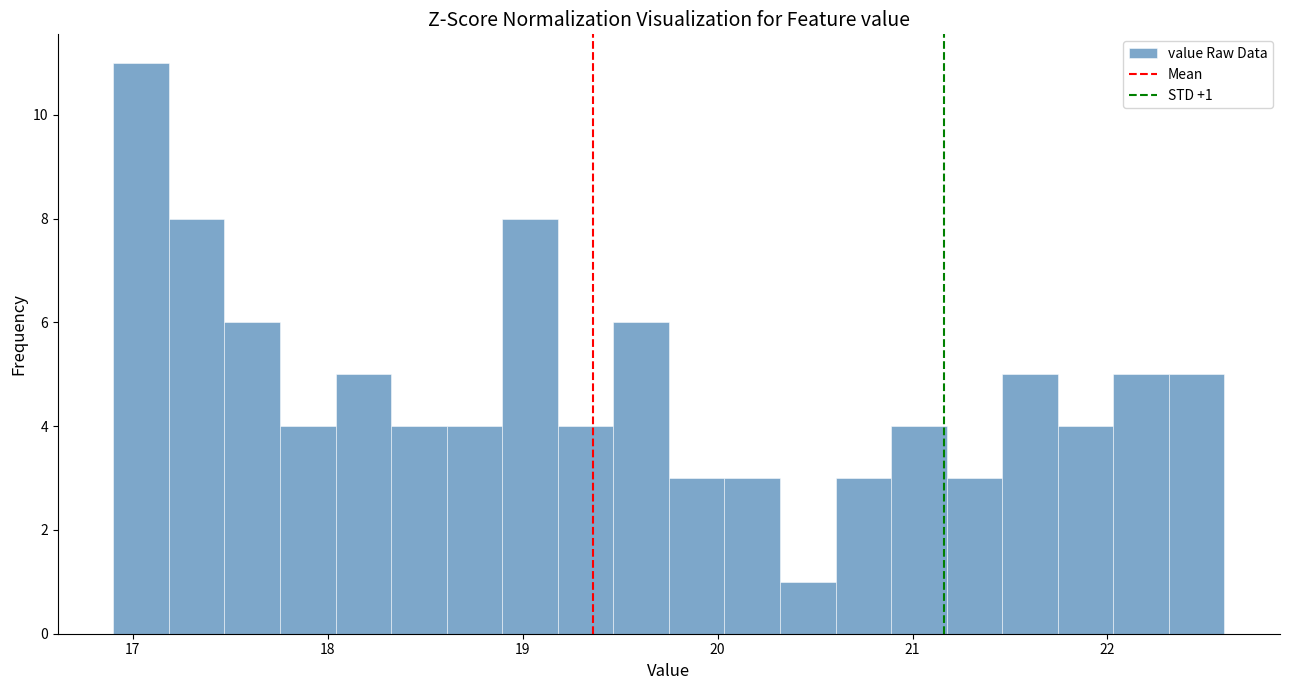

Around what value on the x-axis is the tallest bar? Give the approximate position of its centre, as read against the axis.

17.0